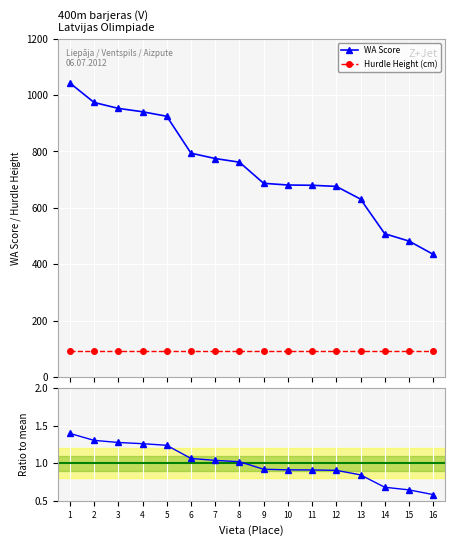

Which has a higher value, 8 or 16?

8